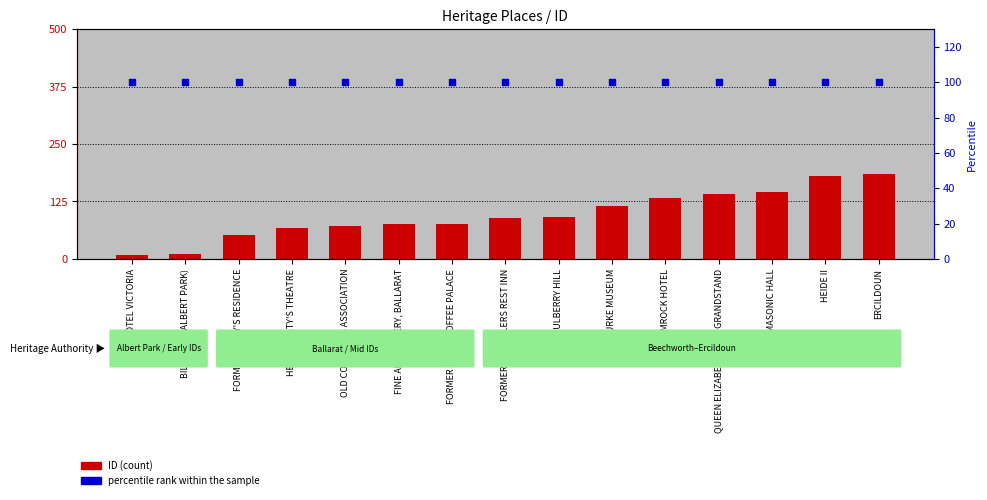

Which series has the widest spread of Y values?

ID (count)